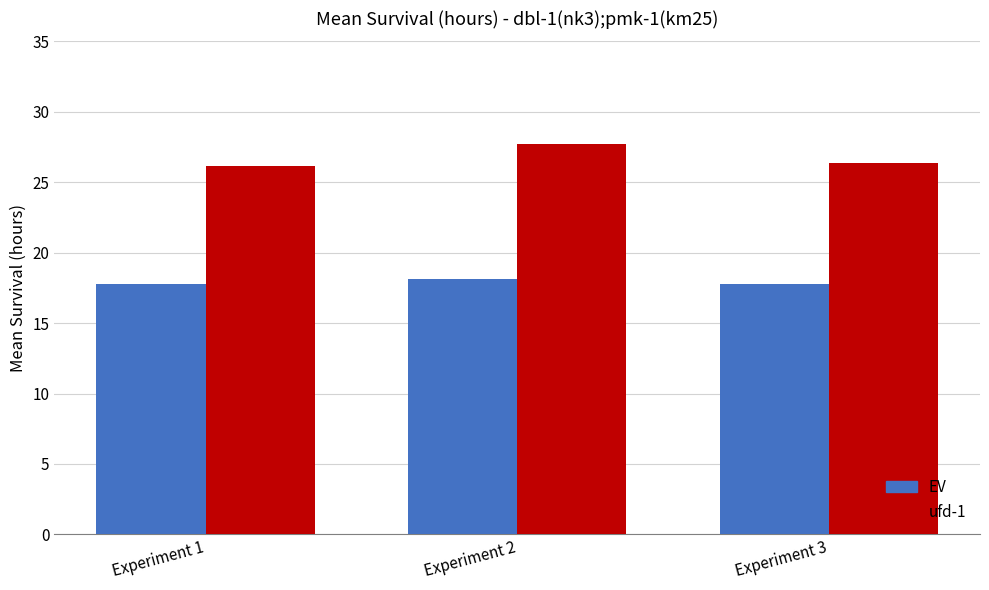

What is the spread (max minus min) of values at Experiment 3?

8.6